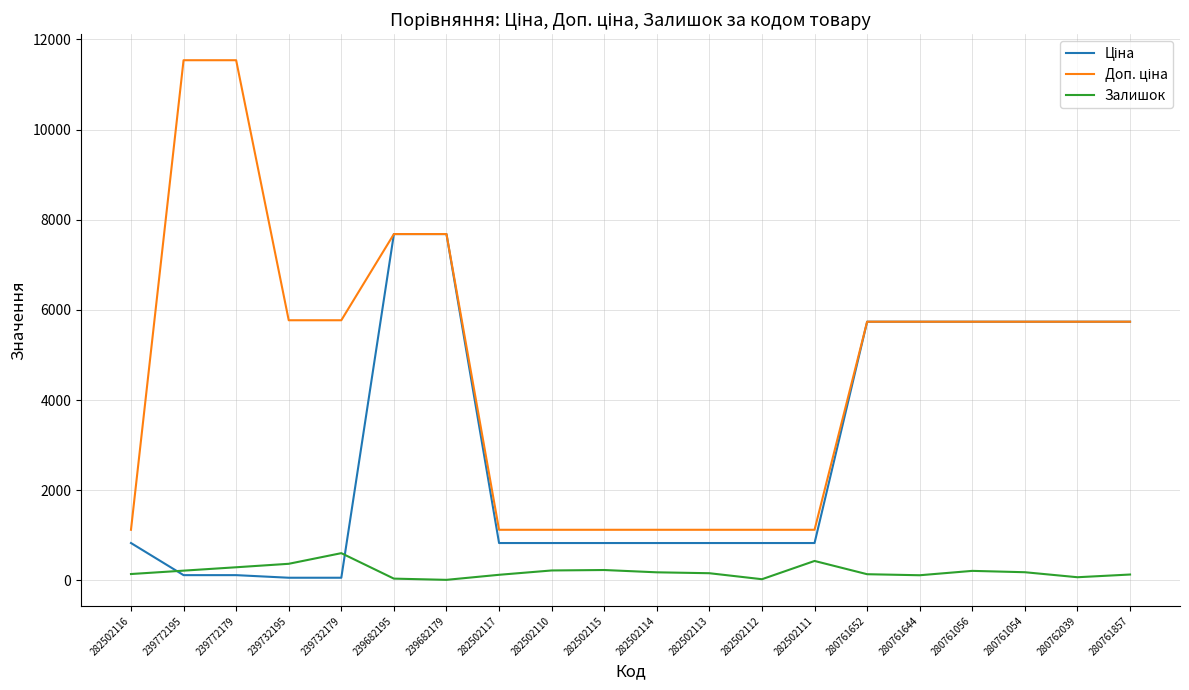

Is it true that Залишок equals 178.0 at 282502114?

True